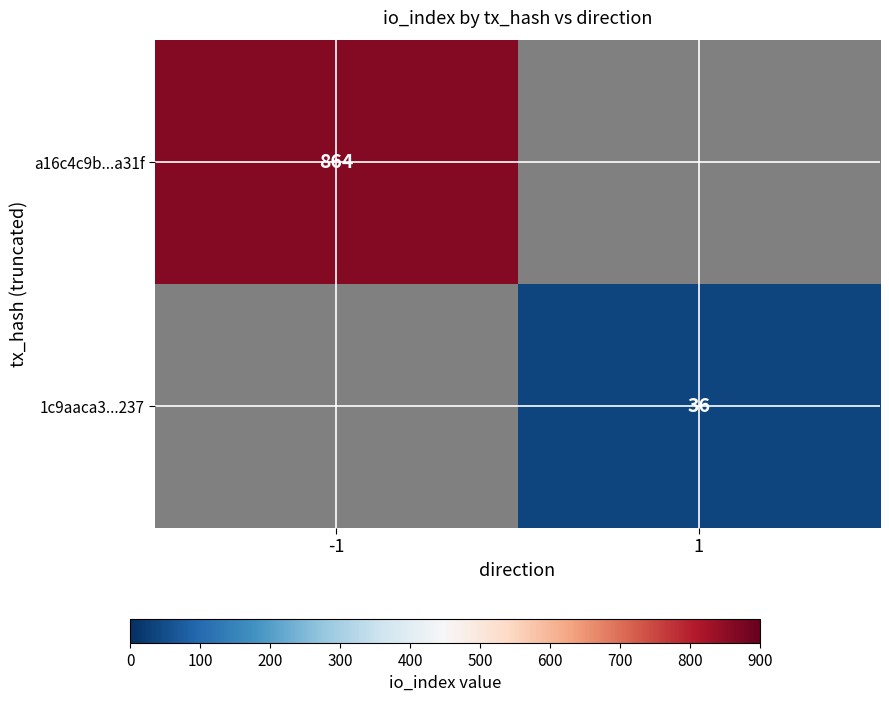

The value of a16c4c9b...a31f at -1 is 300.1. True or false?

False